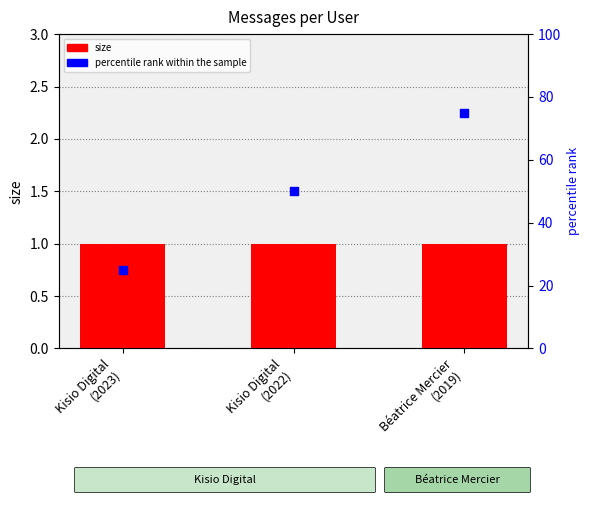

Which series reaches the maximum Y coordinate?

percentile rank within the sample